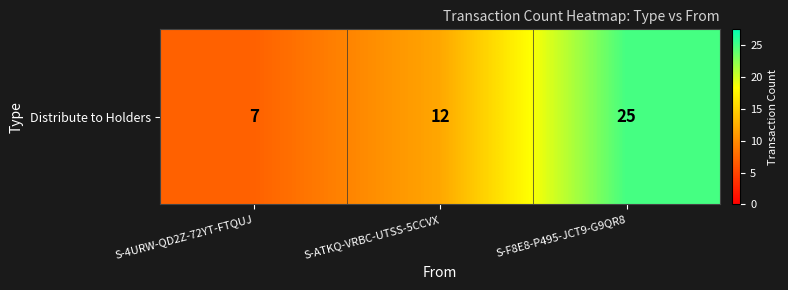

What is the sum of all values?

44